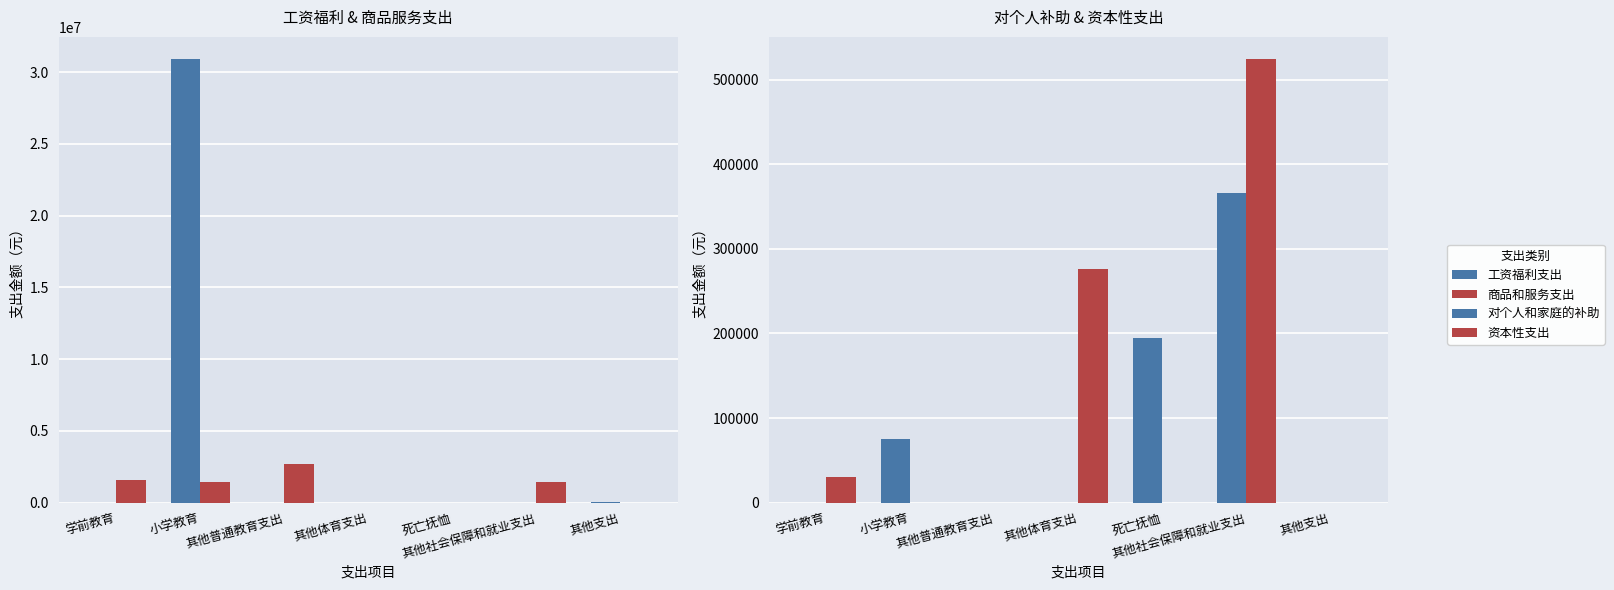

Reading left to right, list all the values displayed in this chart.

工资福利支出: 0.0	30904268.3	0.0	0.0	0.0	0.0	55200.0
商品和服务支出: 1593900.5	1419424.3	2697842.0	0.0	0.0	1437547.5	0.0
对个人和家庭的补助: 0.0	75697.5	0.0	0.0	194164.0	365835.0	0.0
资本性支出: 29780.0	0.0	0.0	276088.1	0.0	524483.0	0.0